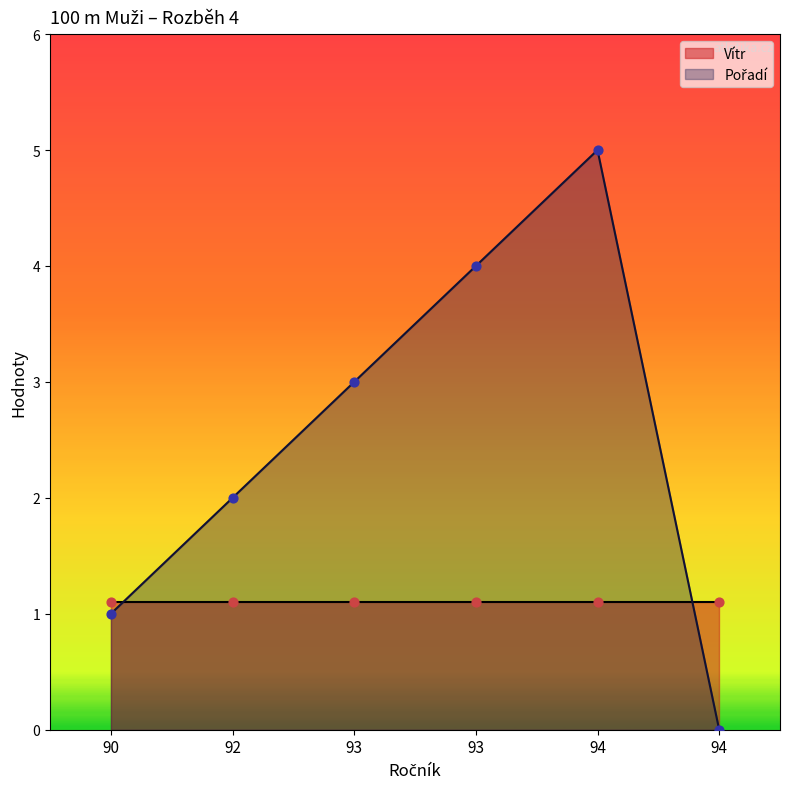

What is the change in value from 90 to 92?

+1